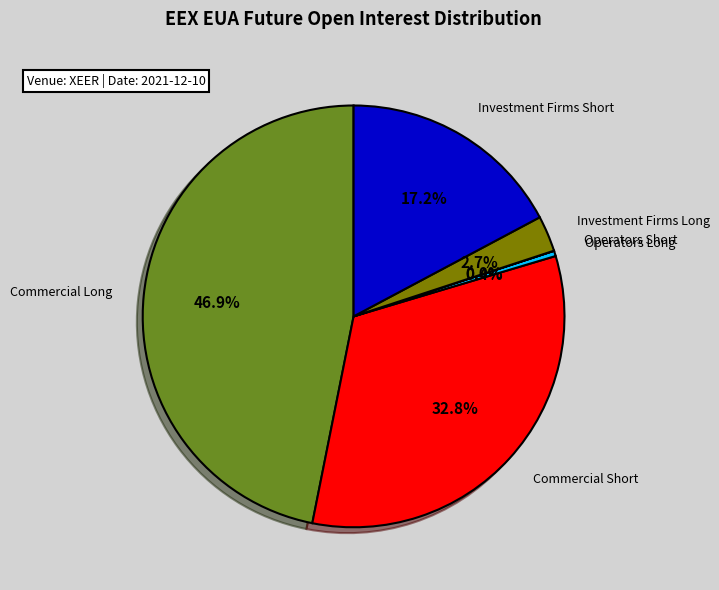

To the nearest percent, what percentage of the pie is Commercial Long?

47%